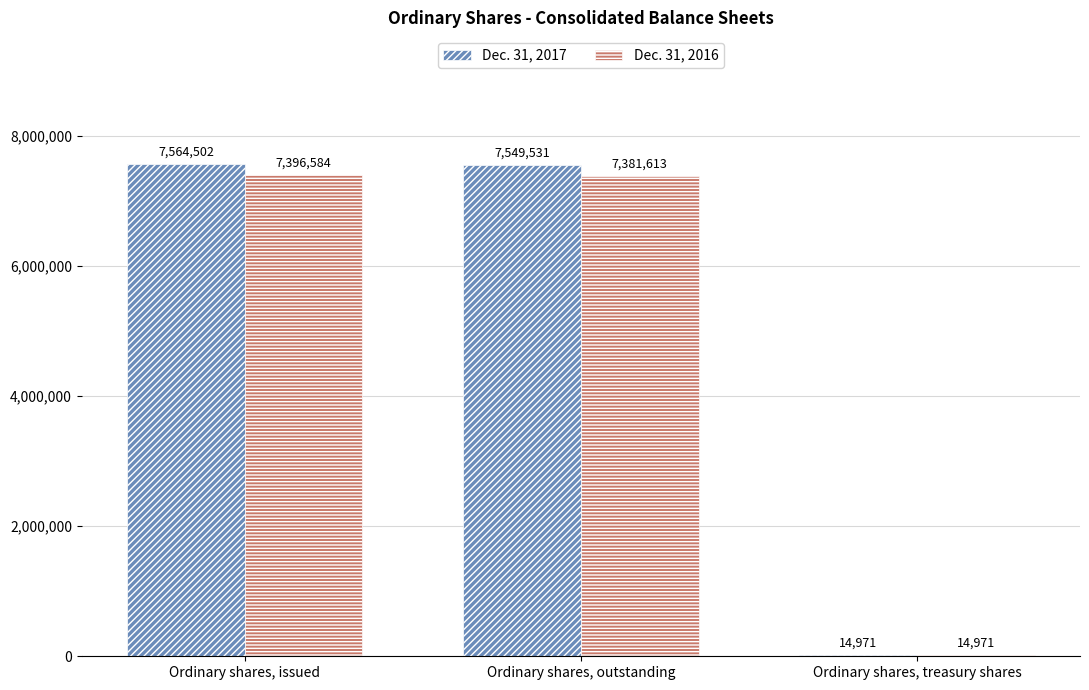

Are the bars grouped side by side (vs. stacked)?

Yes